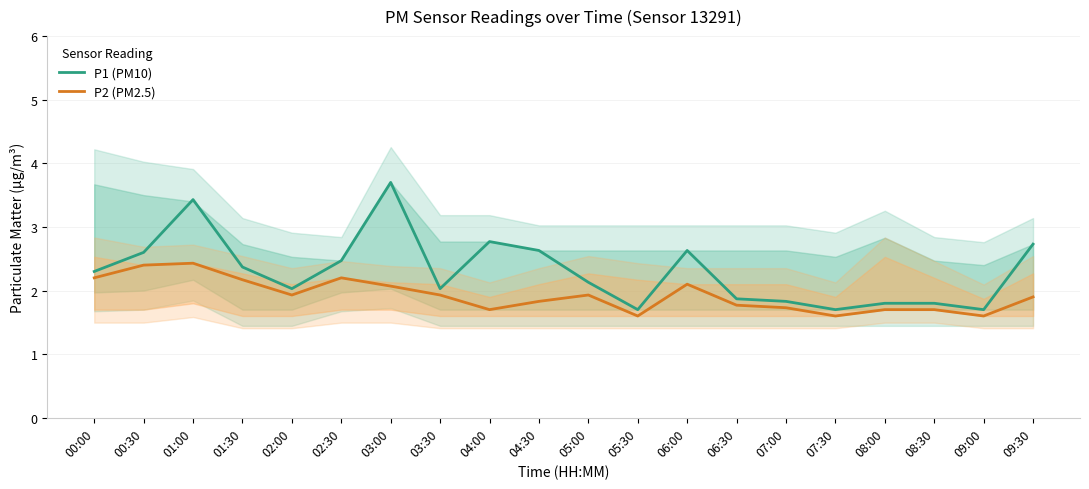

True or false: P2 (PM2.5) and P1 (PM10) cross at least once.

False